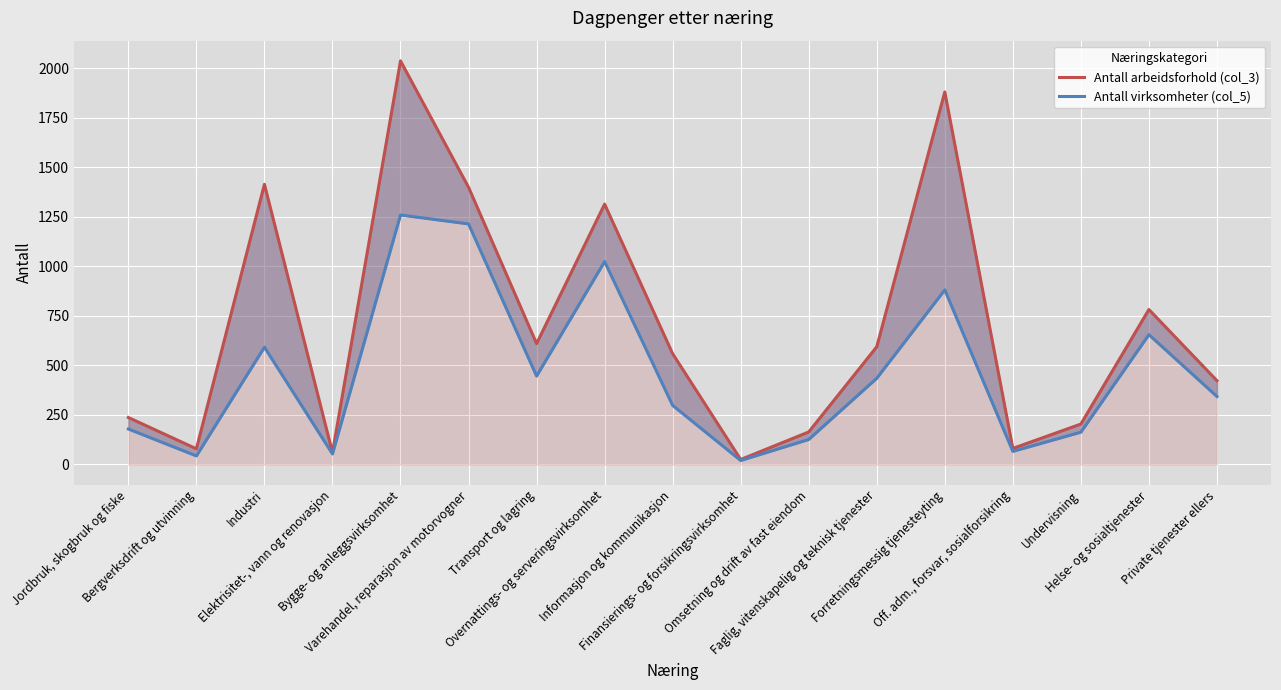

Is it true that Antall arbeidsforhold (col_3) equals 397 at Jordbruk, skogbruk og fiske?

False